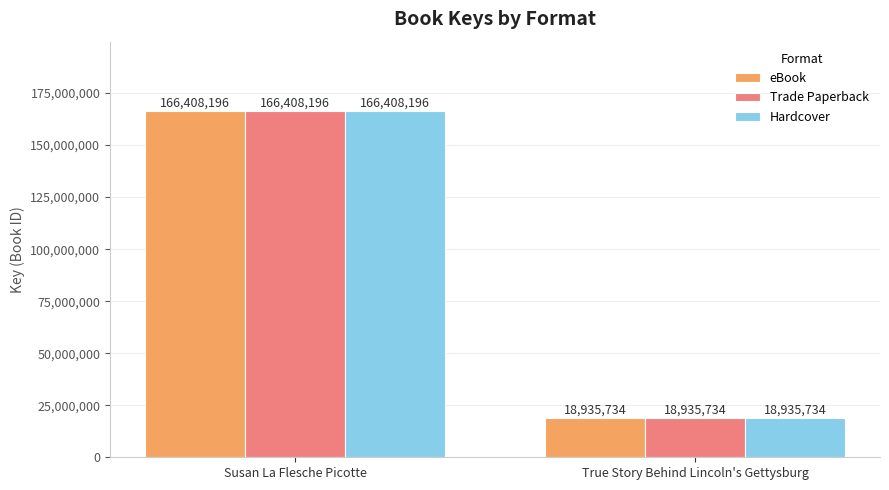

What is the value of the Trade Paperback bar at the 2nd from the left?

18935734